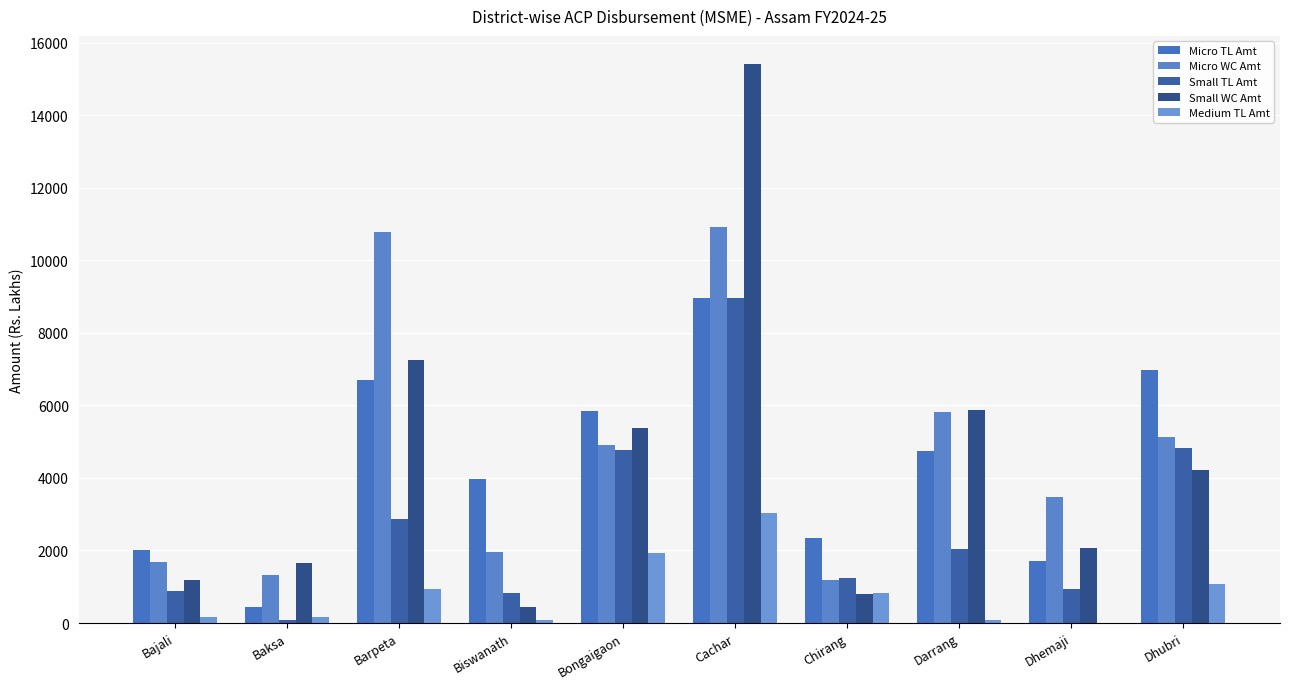

How many values in the Micro TL Amt series exceed 4735?

5